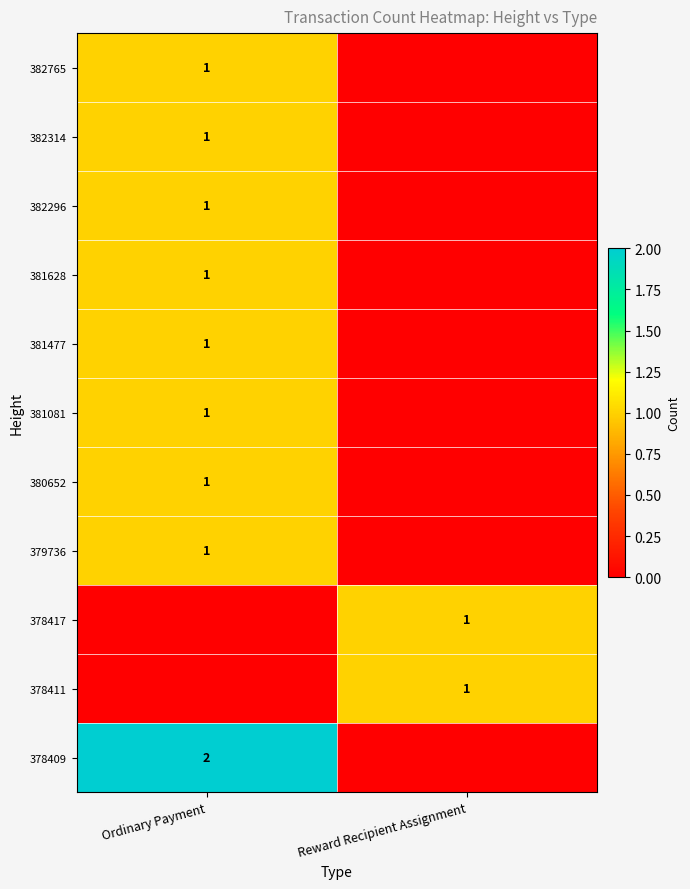

Is it true that 378417 equals 0 at Reward Recipient Assignment?

False